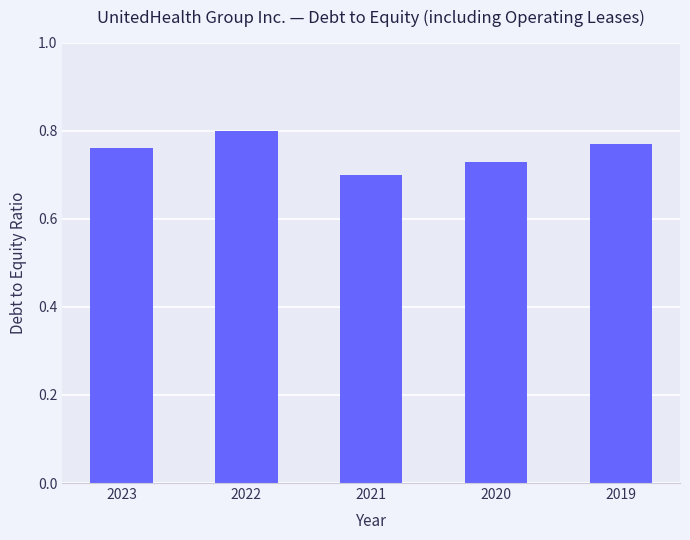

Which category has the lowest value across all series?

2021